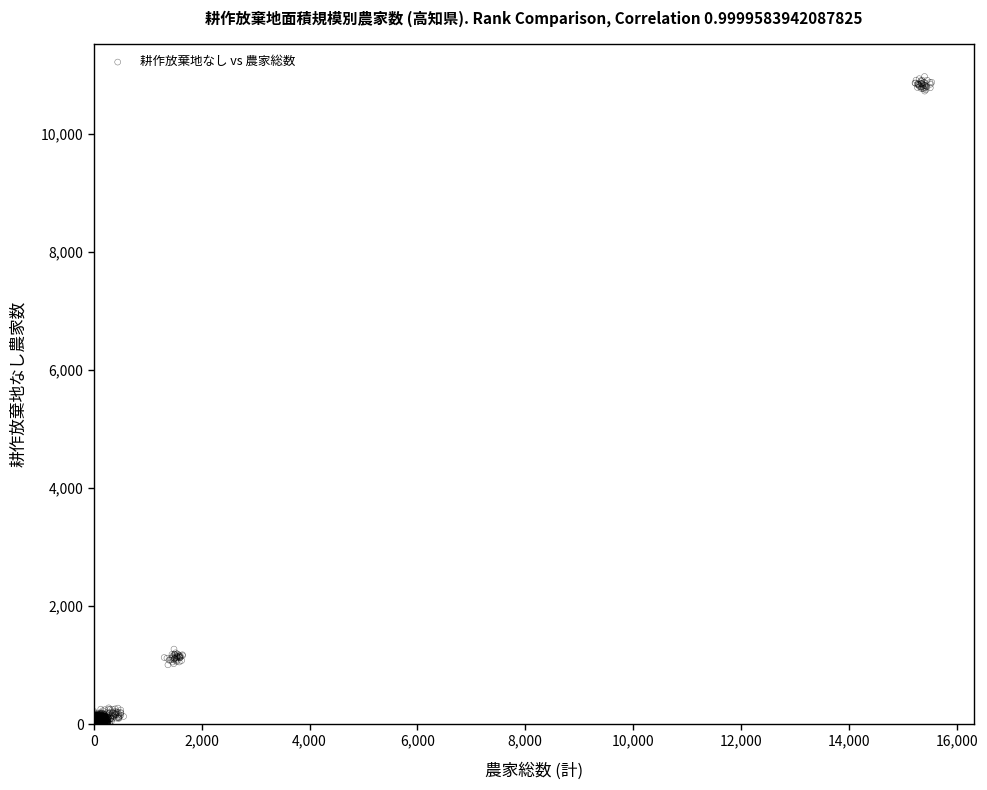

What is the range of X values (max minus min)?

15537.6